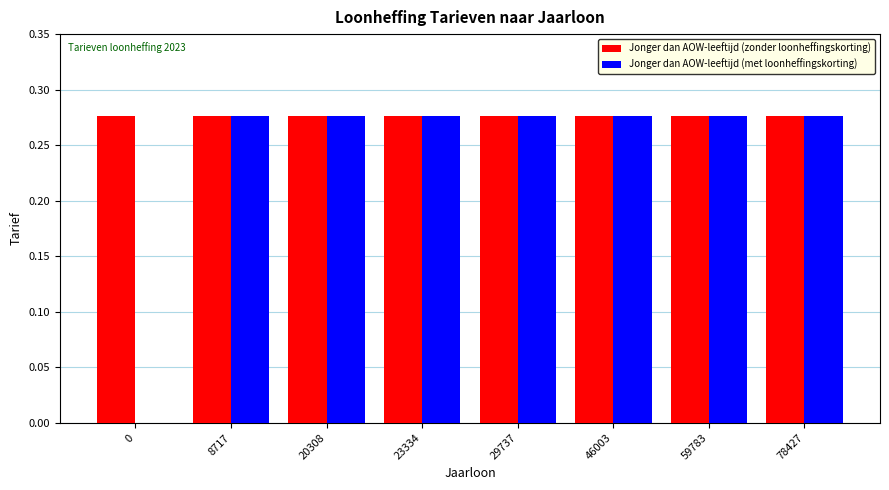

Which series has the largest total across all categories?

Jonger dan AOW-leeftijd (zonder loonheffingskorting)